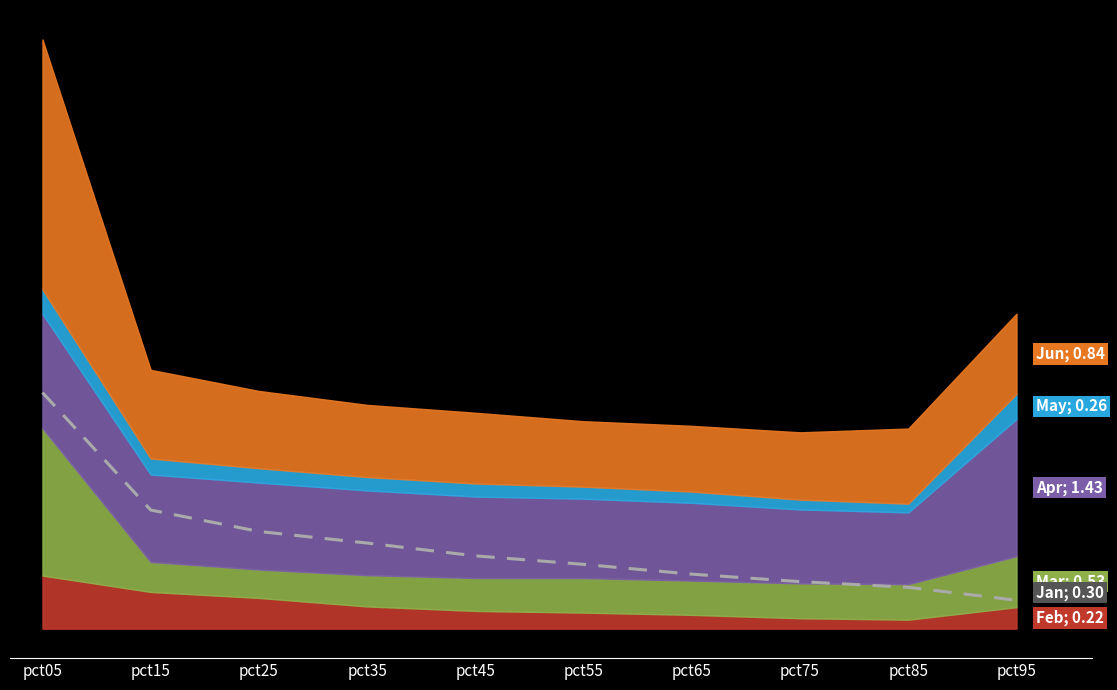

Read the value at pct85.

0.4